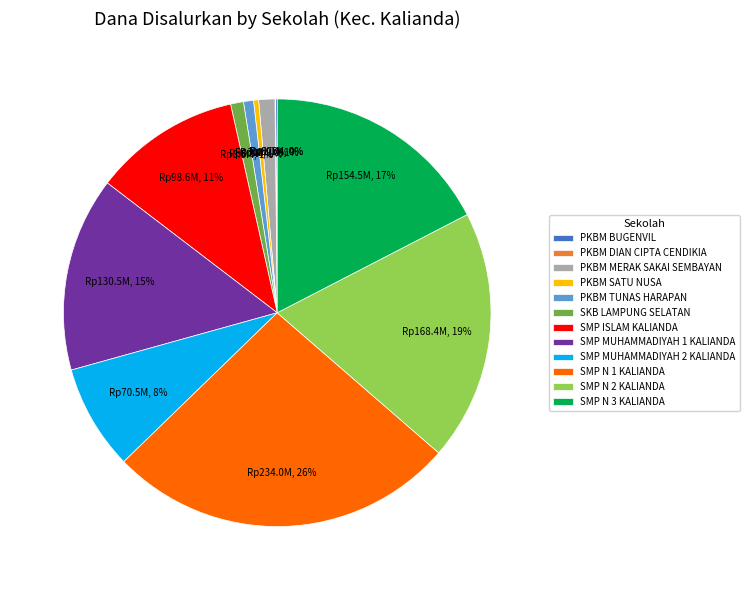

Which has a higher value, SMP MUHAMMADIYAH 1 KALIANDA or PKBM TUNAS HARAPAN?

SMP MUHAMMADIYAH 1 KALIANDA